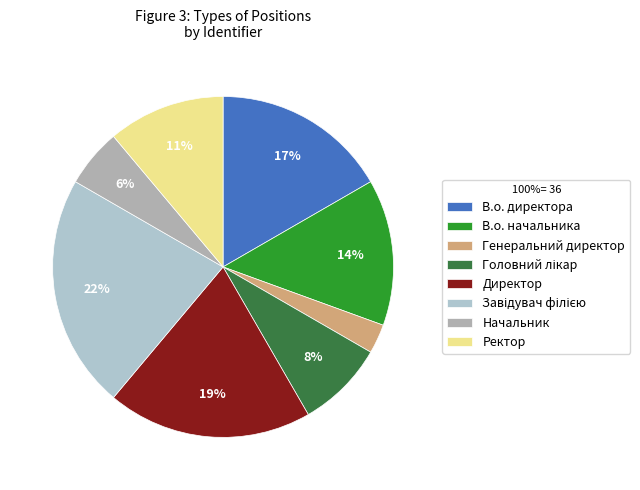

Which slice is the smallest?

Генеральний директор